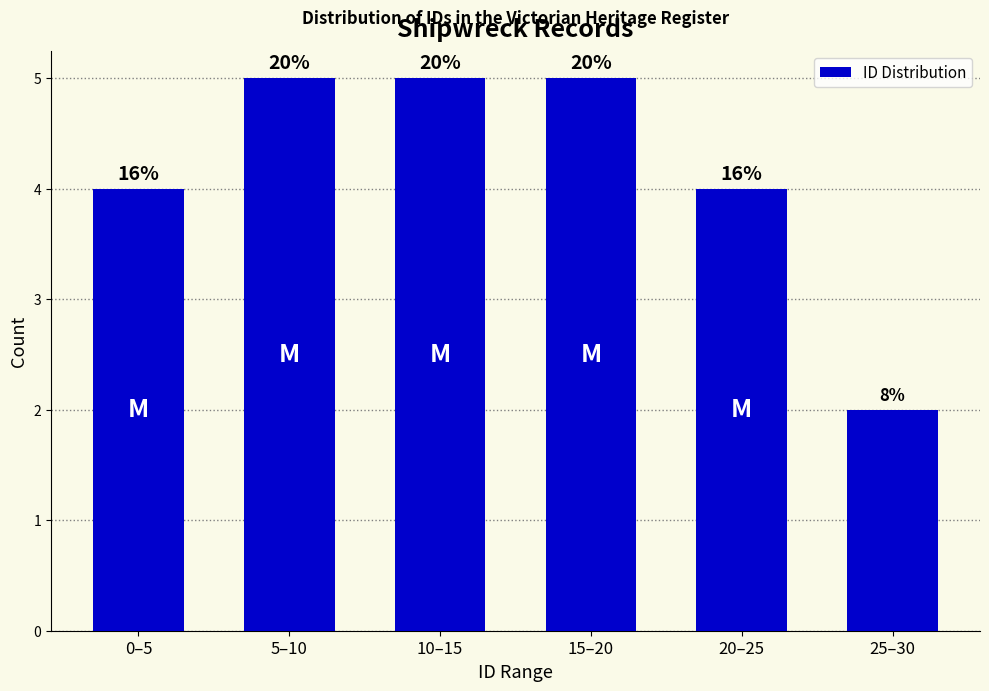

Are the bars horizontal?

No